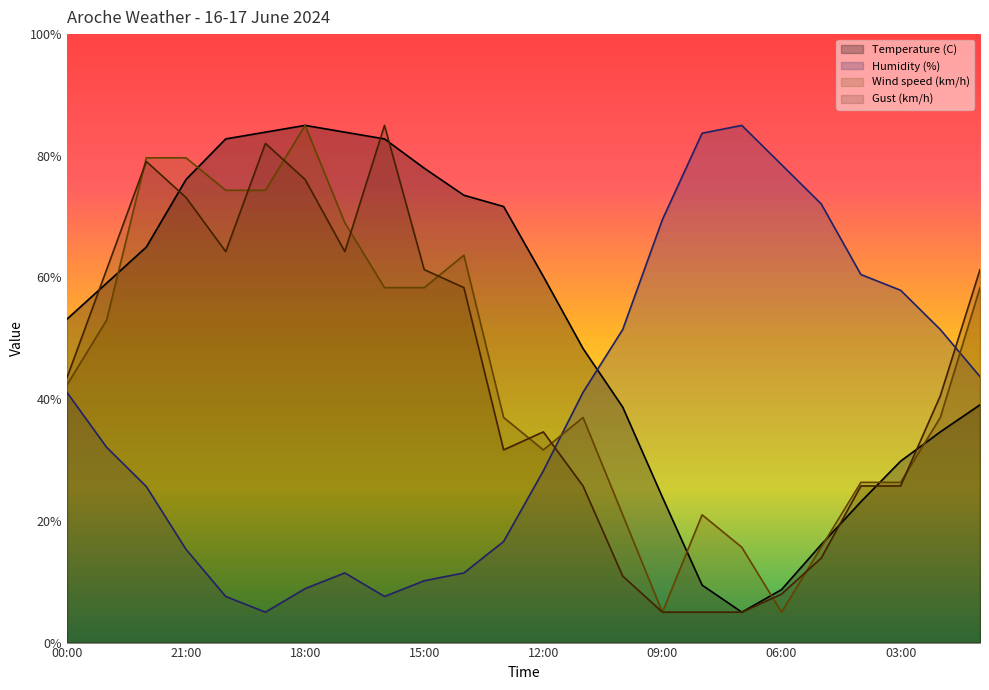

What is the average value of the Temperature (C) series?

51.3